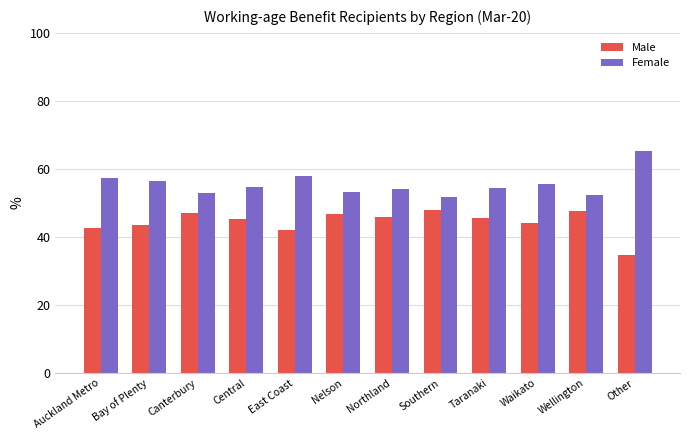

What is the highest value of the Male series?

48.1